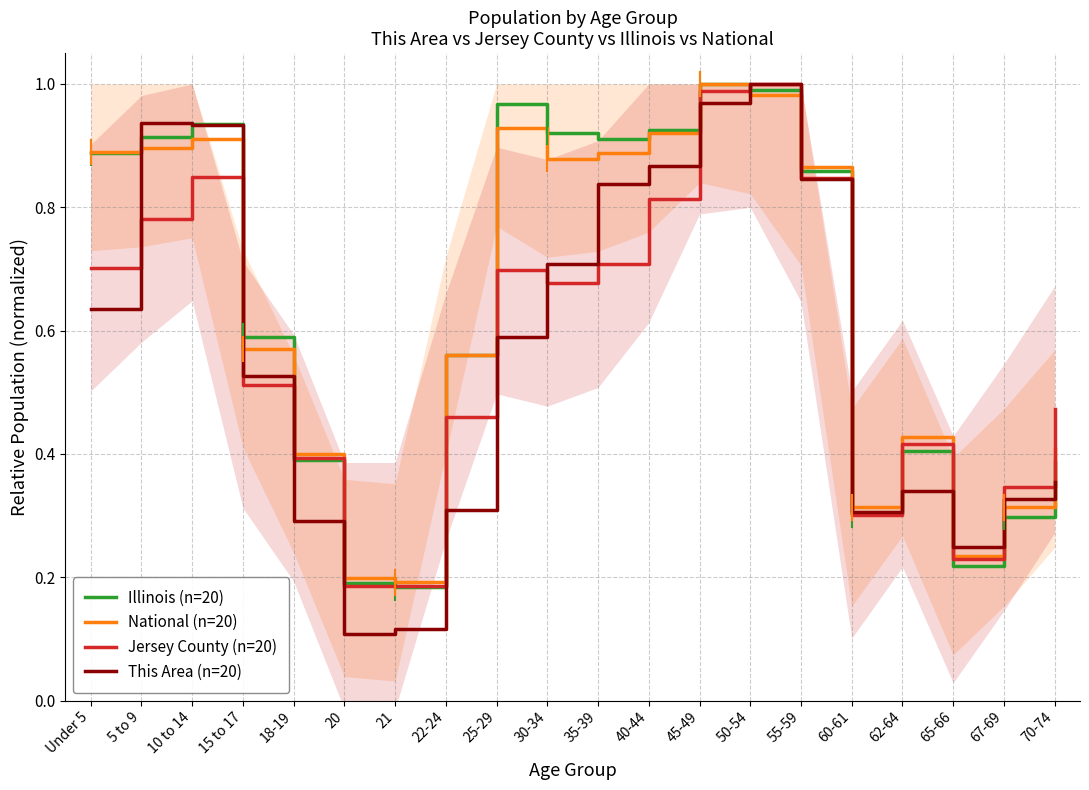

Rank the categories by Illinois (n=20) value from highest to lowest.

45-49, 50-54, 25-29, 10 to 14, 40-44, 30-34, 5 to 9, 35-39, Under 5, 55-59, 15 to 17, 22-24, 62-64, 18-19, 70-74, 60-61, 67-69, 65-66, 20, 21